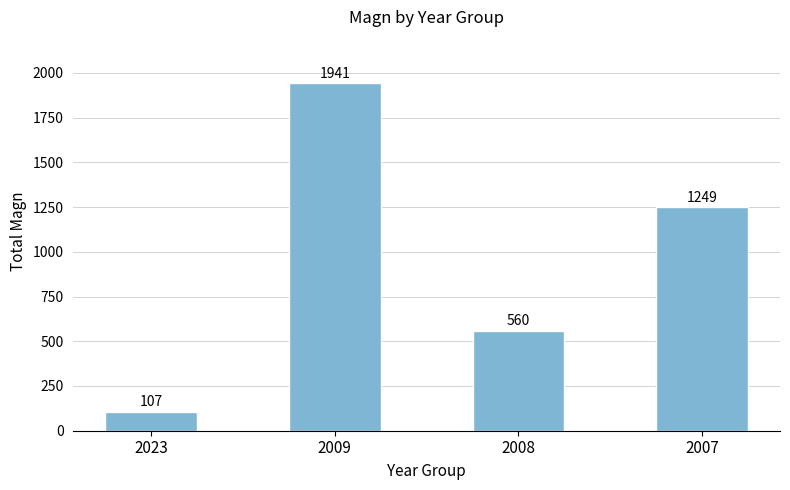

Rank the categories by value from highest to lowest.

2009, 2007, 2008, 2023